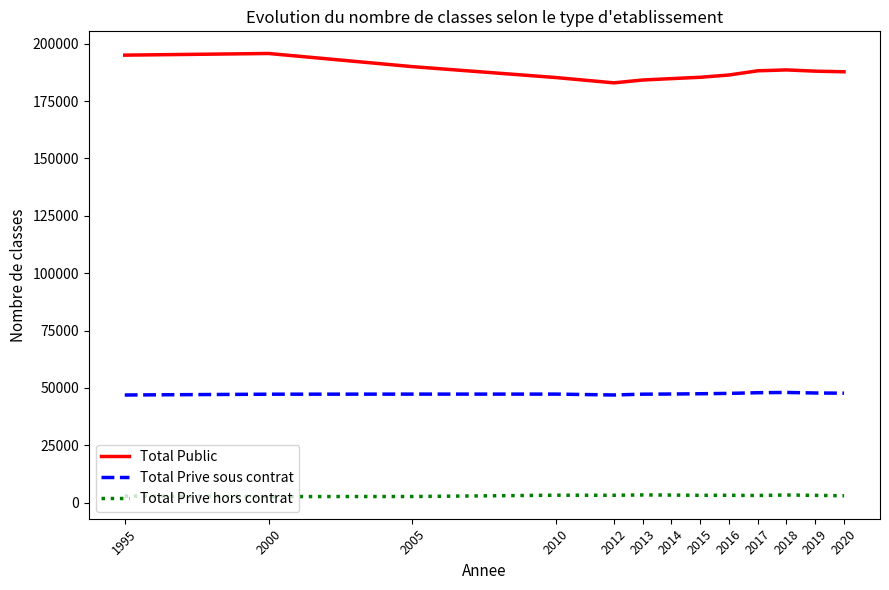

What is the difference between the second highest and second lowest values in the Total Prive hors contrat series?

651